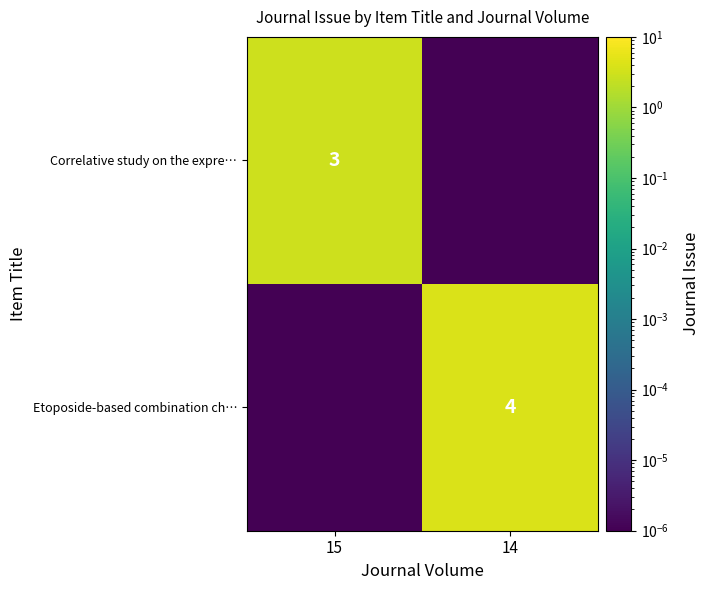

The value of Correlative study on the expre… at 15 is 0.8. True or false?

False